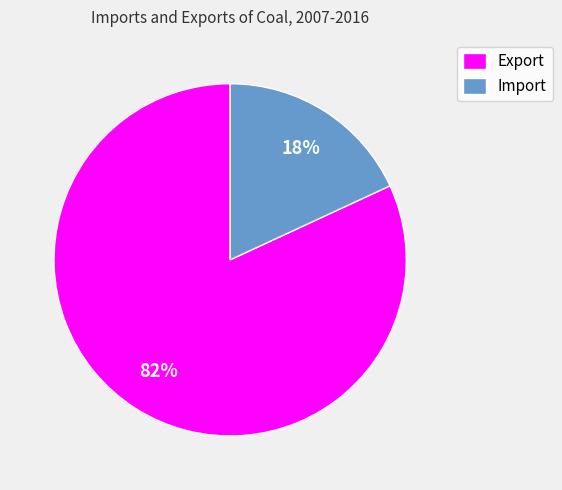

How many slices are in this pie chart?

2